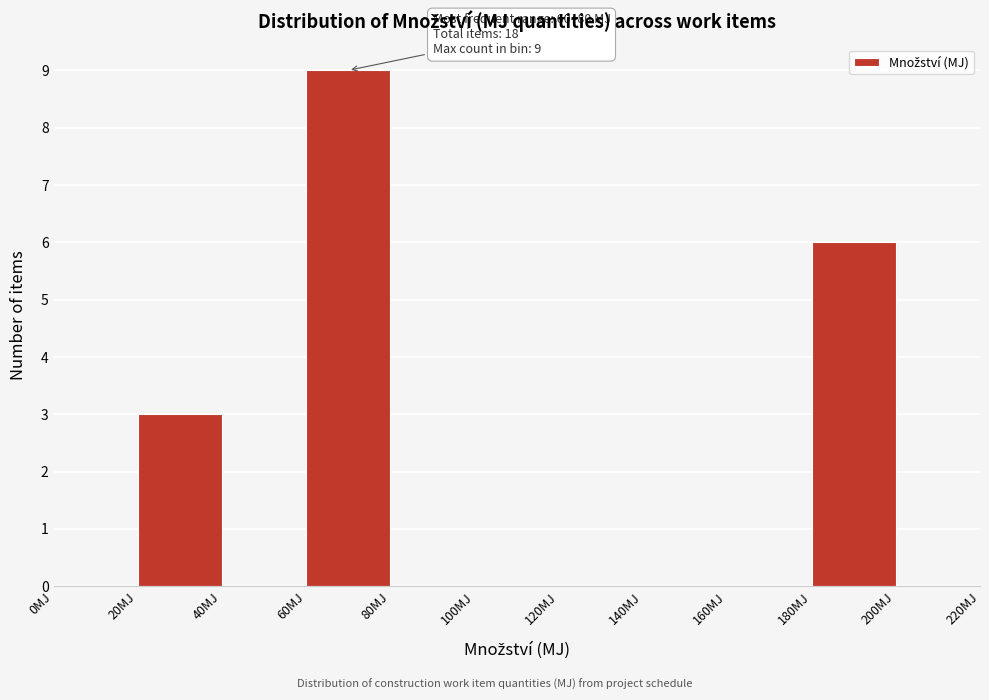

Over which range of the x-axis is the bar tallest?

60 to 80